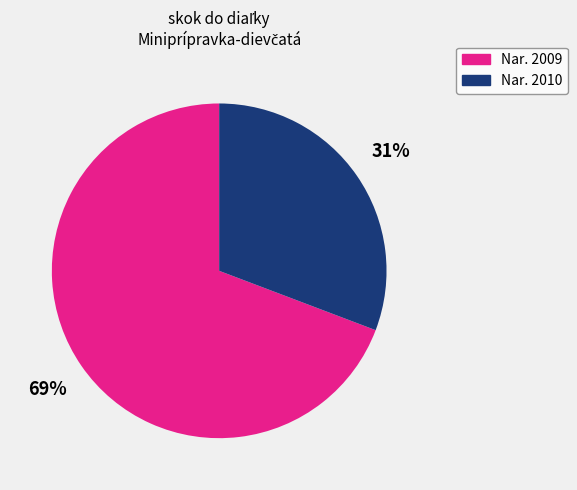

To the nearest percent, what portion does Nar. 2009 represent?

69%